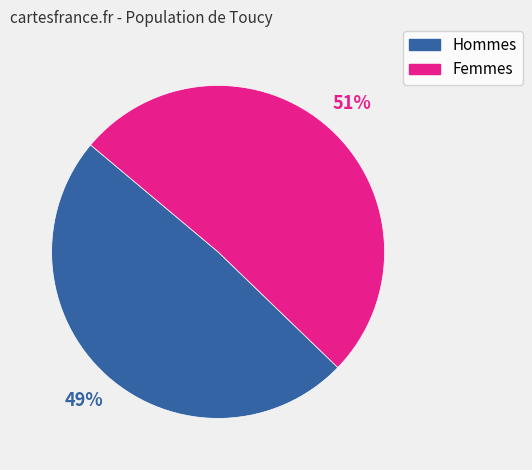

To the nearest percent, what is the average slice percentage?

50%